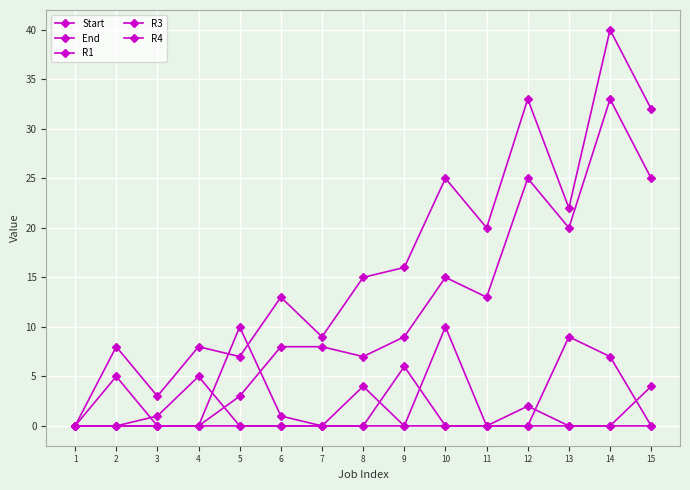

True or false: End and R1 cross at least once.

False